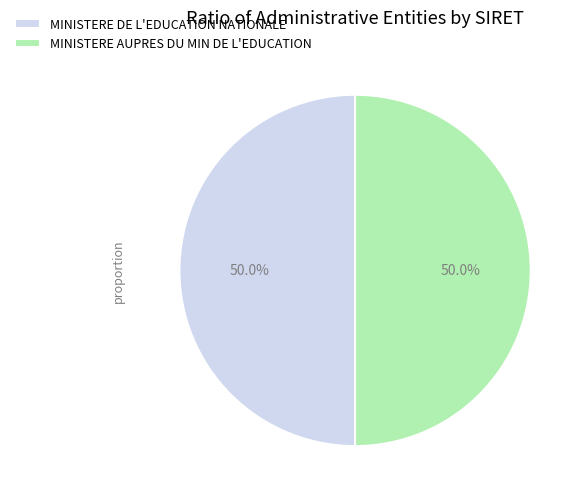

Approximately how many times larger is the value at MINISTERE DE L'EDUCATION NATIONALE compared to MINISTERE AUPRES DU MIN DE L'EDUCATION?

1.0